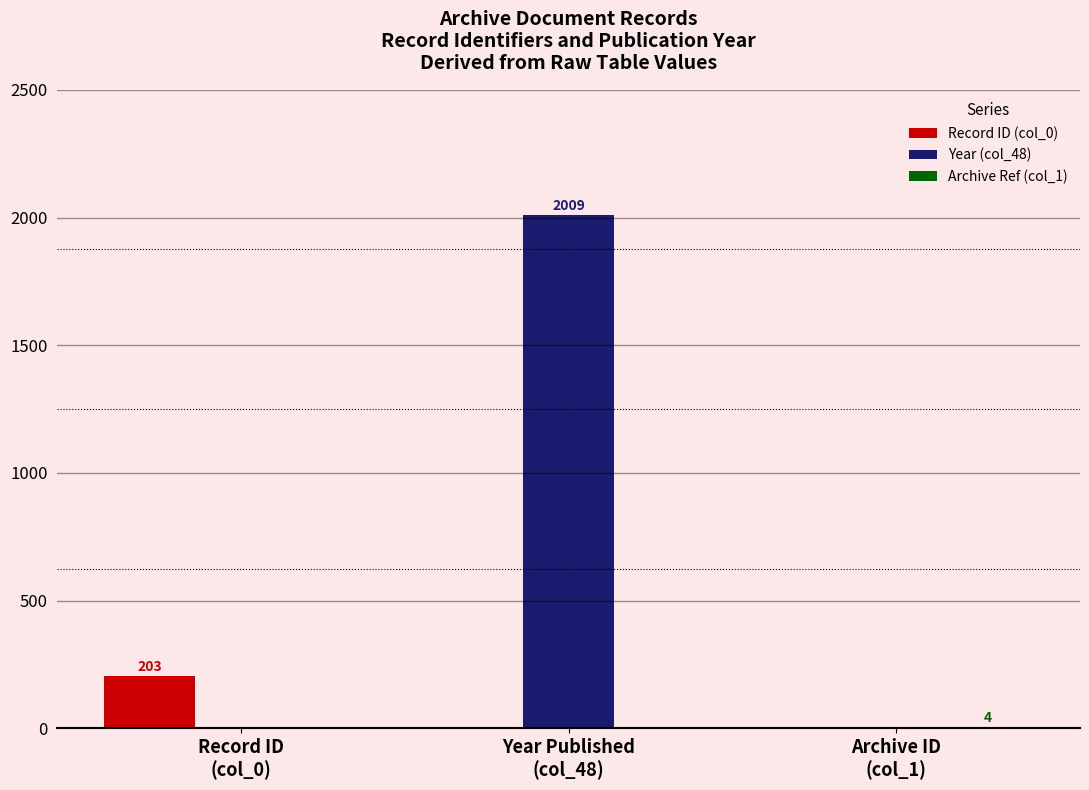

How many values in the Record ID (col_0) series exceed 0?

1